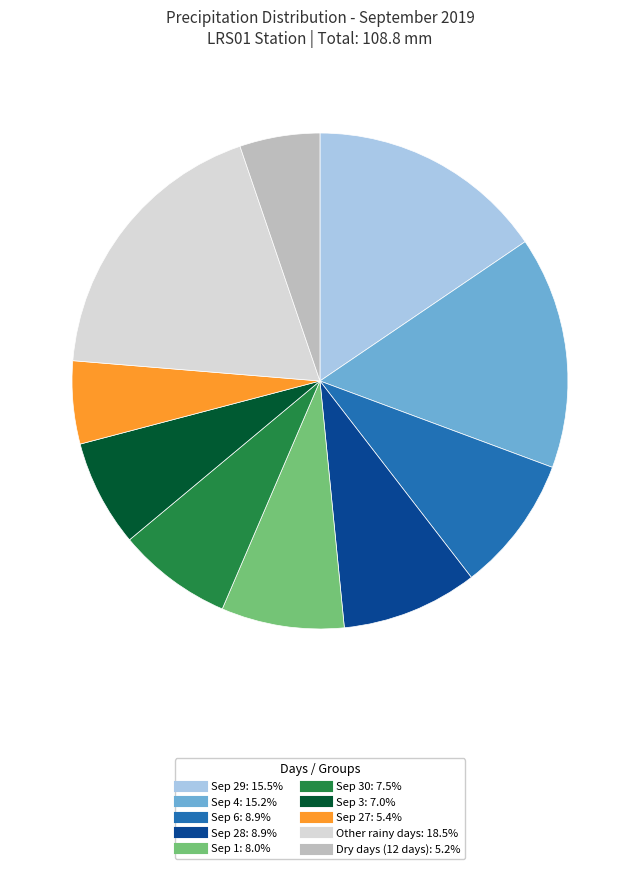

Is there any slice that represents more than half of the pie?

No